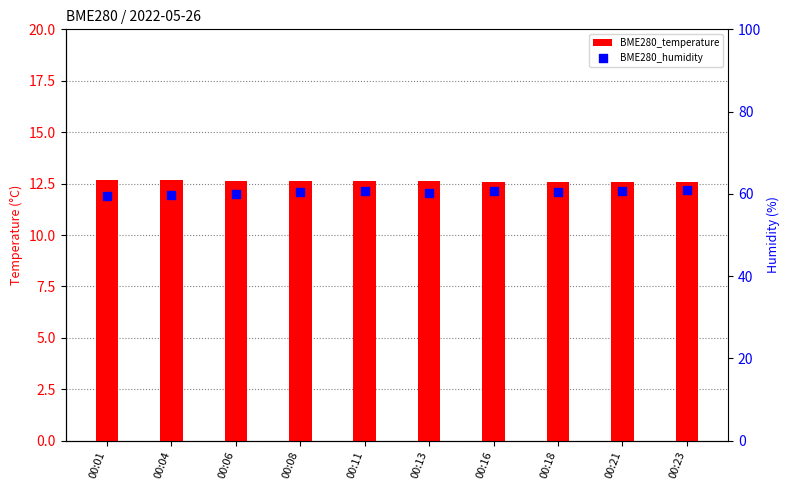

At how many categories does at least one series exceed 15?

10